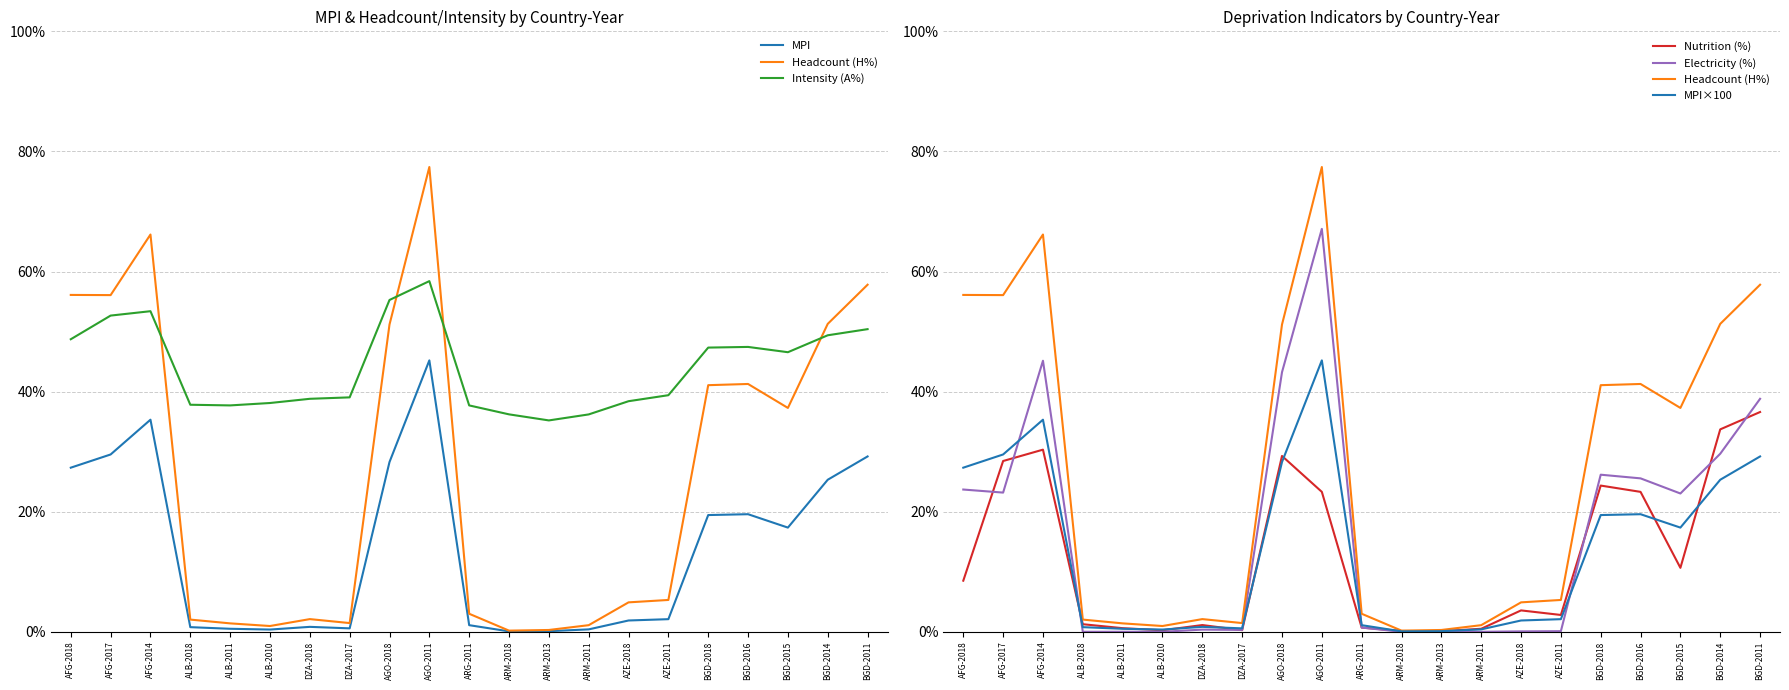

How many values in the MPI series are below 2?

10